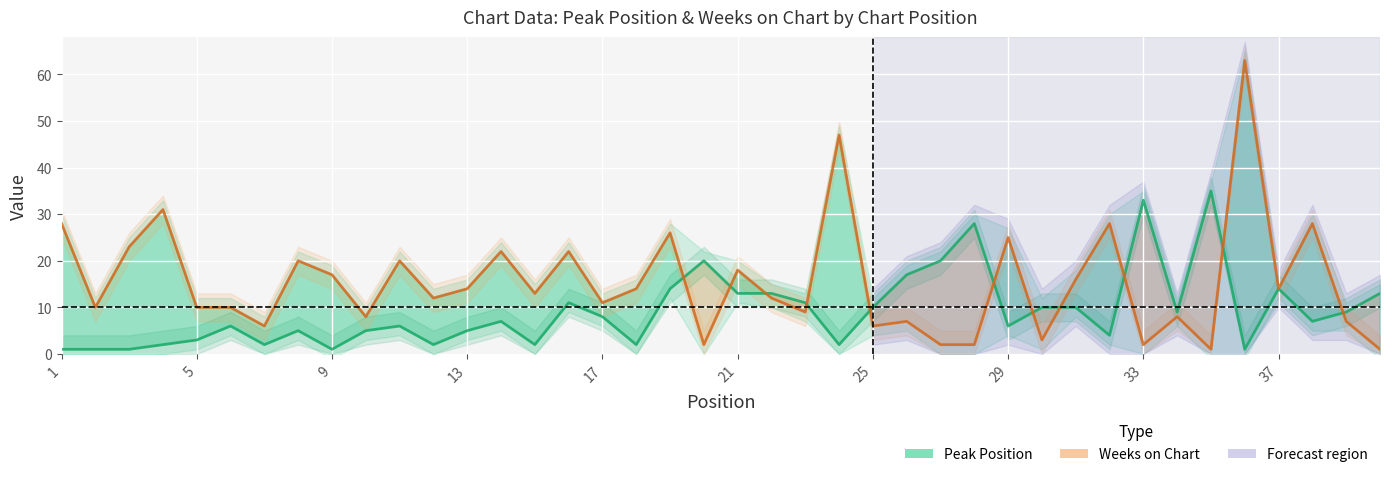

Reading left to right, list all the values displayed in this chart.

Peak Position: 1	1	1	2	3	6	2	5	1	5	6	2	5	7	2	11	8	2	14	20	13	13	11	2	10	17	20	28	6	10	10	4	33	9	35	1	14	7	9	13
Weeks on Chart: 28	10	23	31	10	10	6	20	17	8	20	12	14	22	13	22	11	14	26	2	18	12	9	47	6	7	2	2	25	3	16	28	2	8	1	63	14	28	7	1